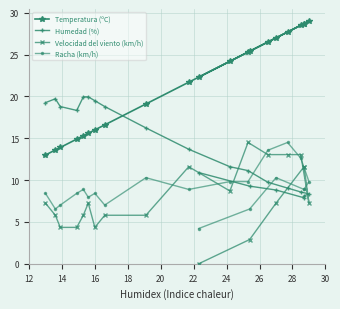

What is the difference between the second highest and minimum values in the Racha (km/h) series?

9.4